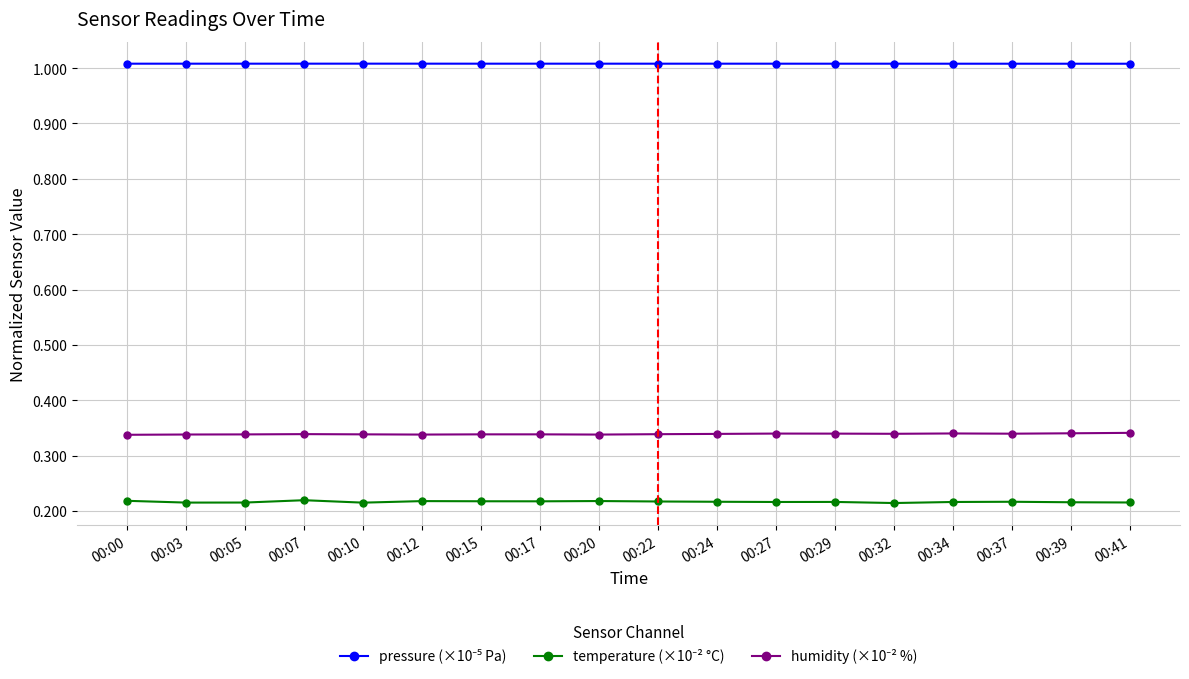

What is the greatest value displayed?

1.0